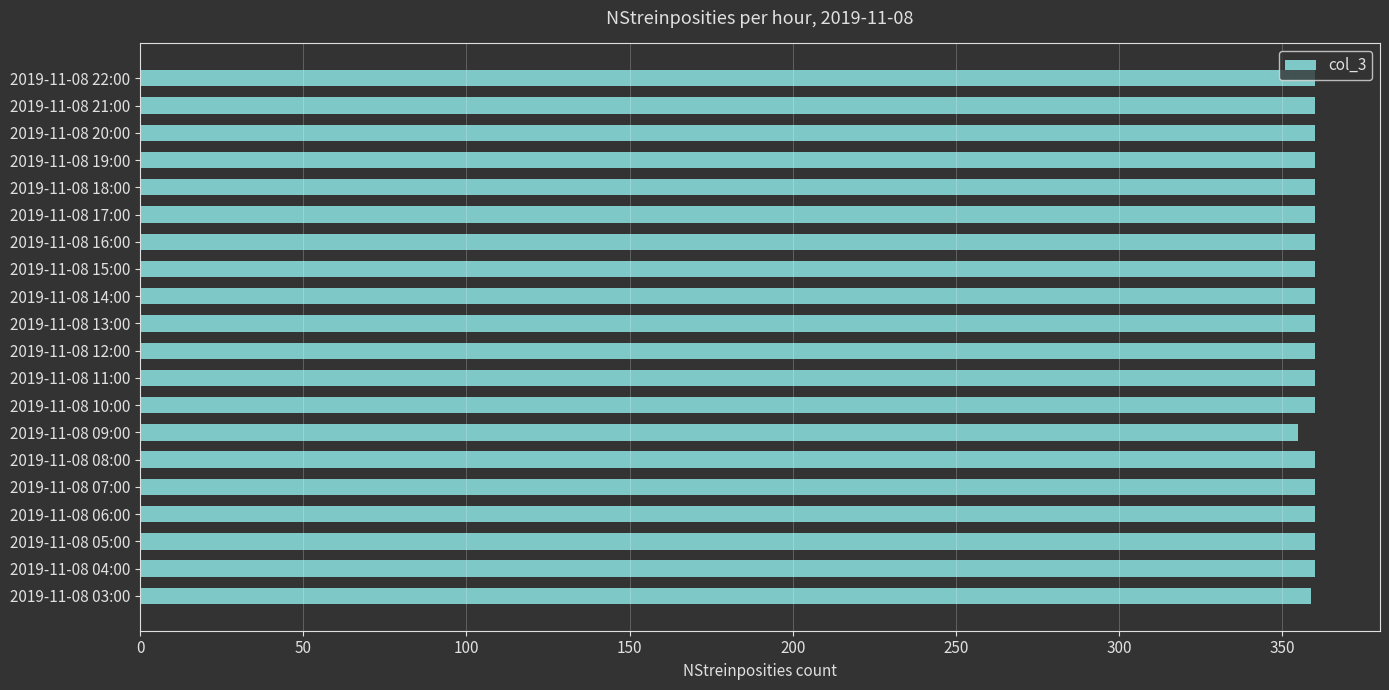

Count the number of categories in the chart.

20